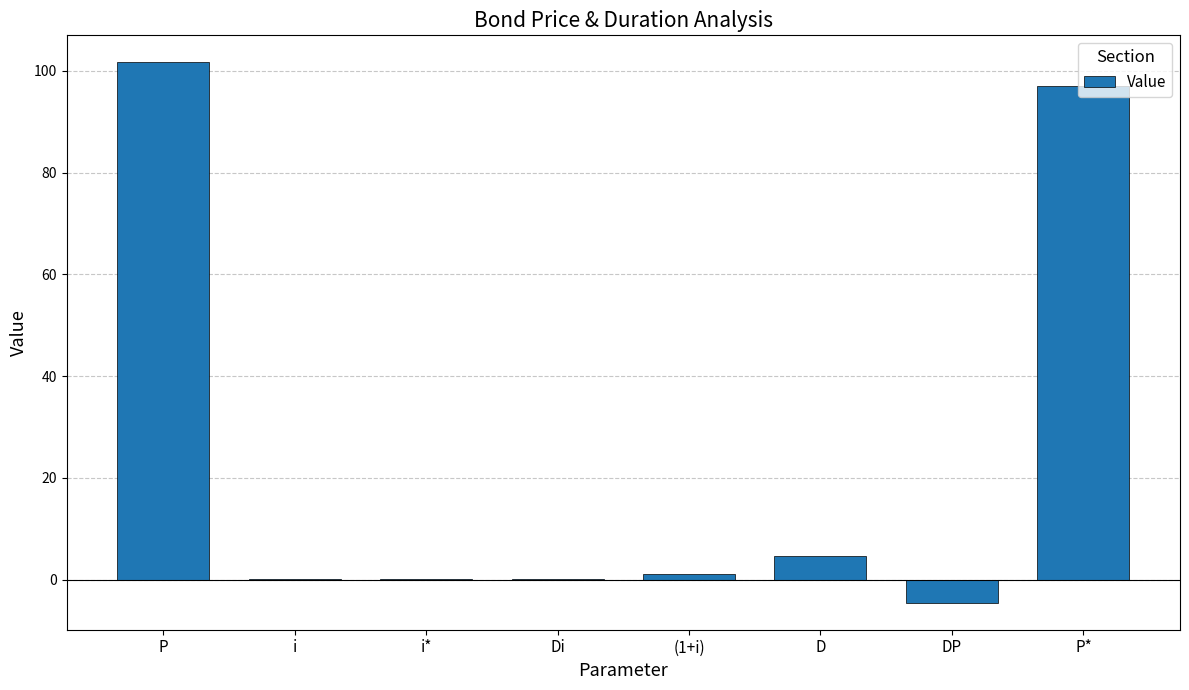

Count the number of categories in the chart.

8